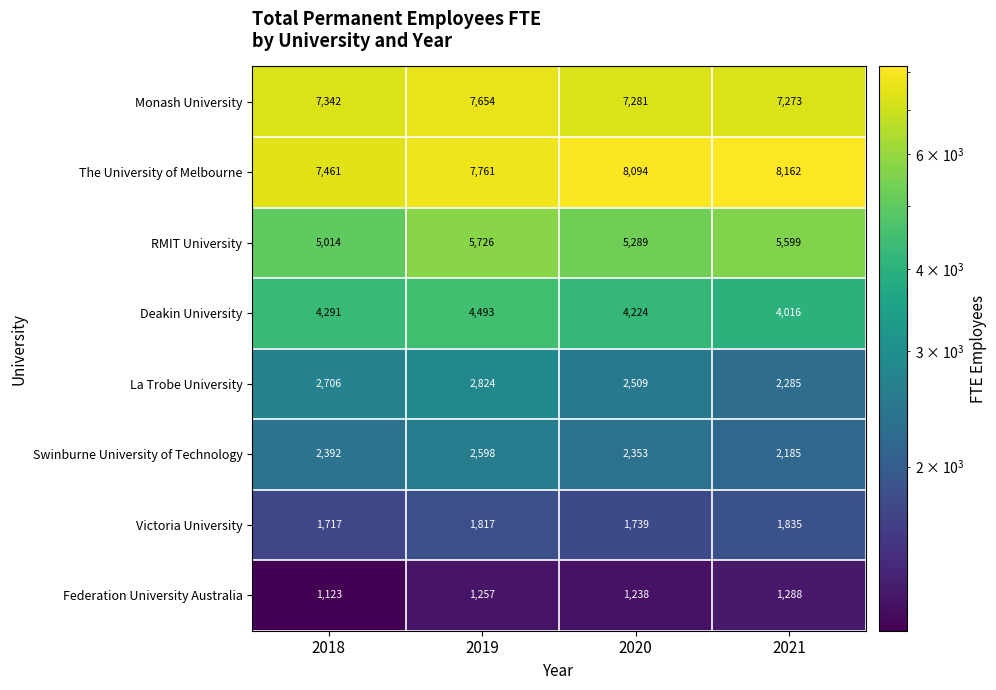

What is the sum of all Victoria University values?

7108